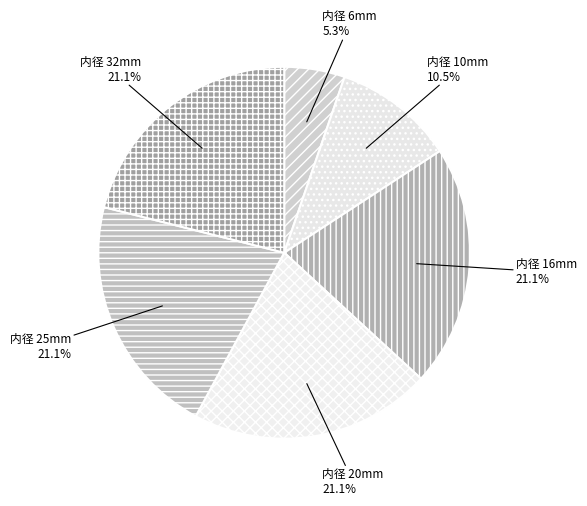

Which category has the smallest portion of the pie?

内径 6mm